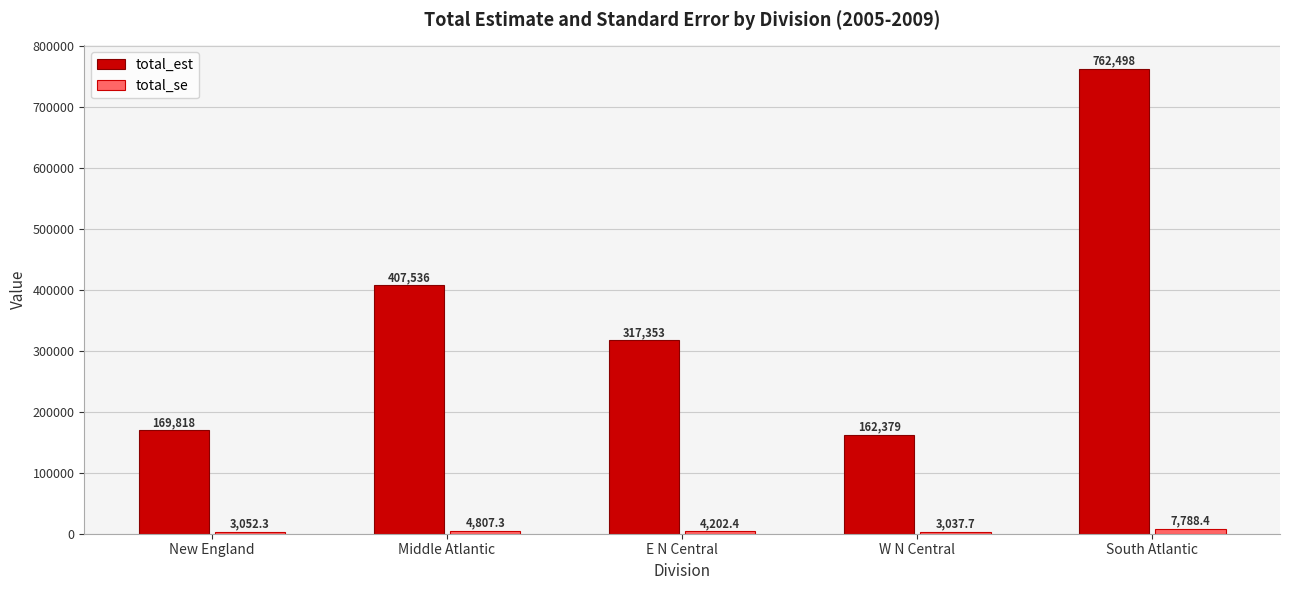

What is the lowest value of the total_est series?

162379.0